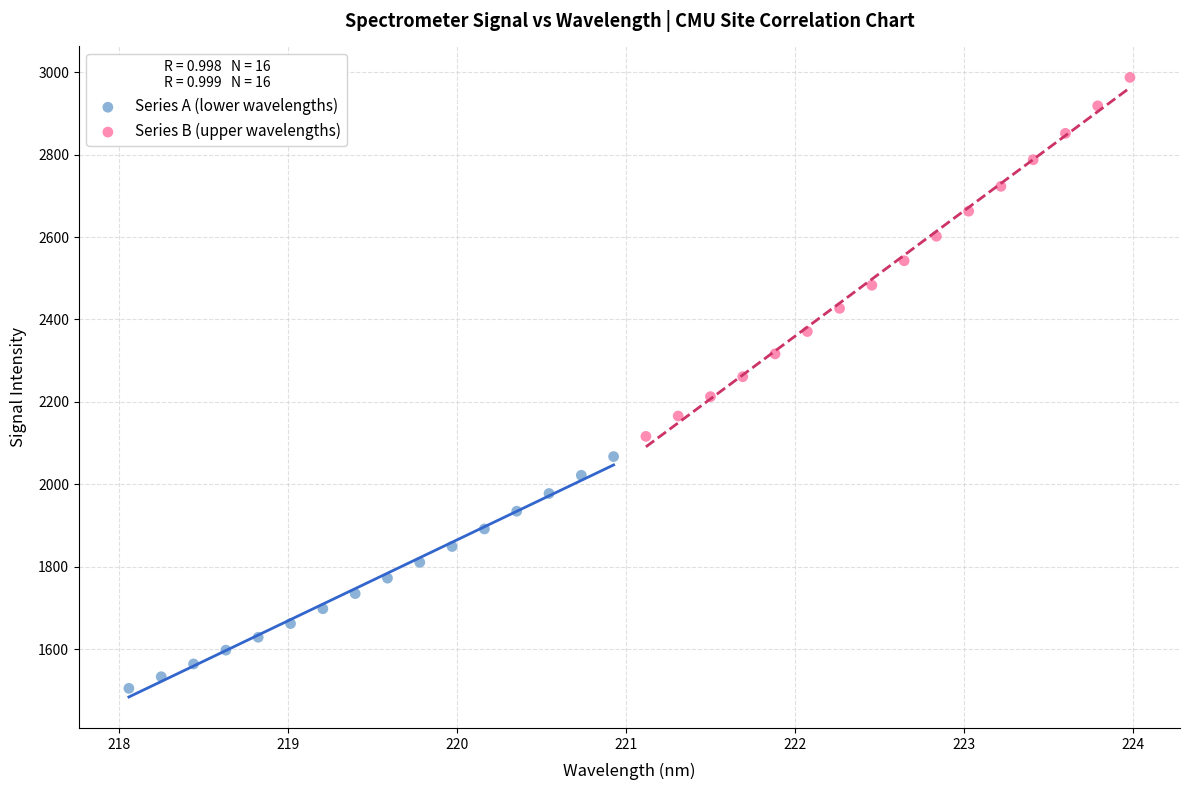

Which series has the largest Y range (max minus min)?

Series B (upper wavelengths)